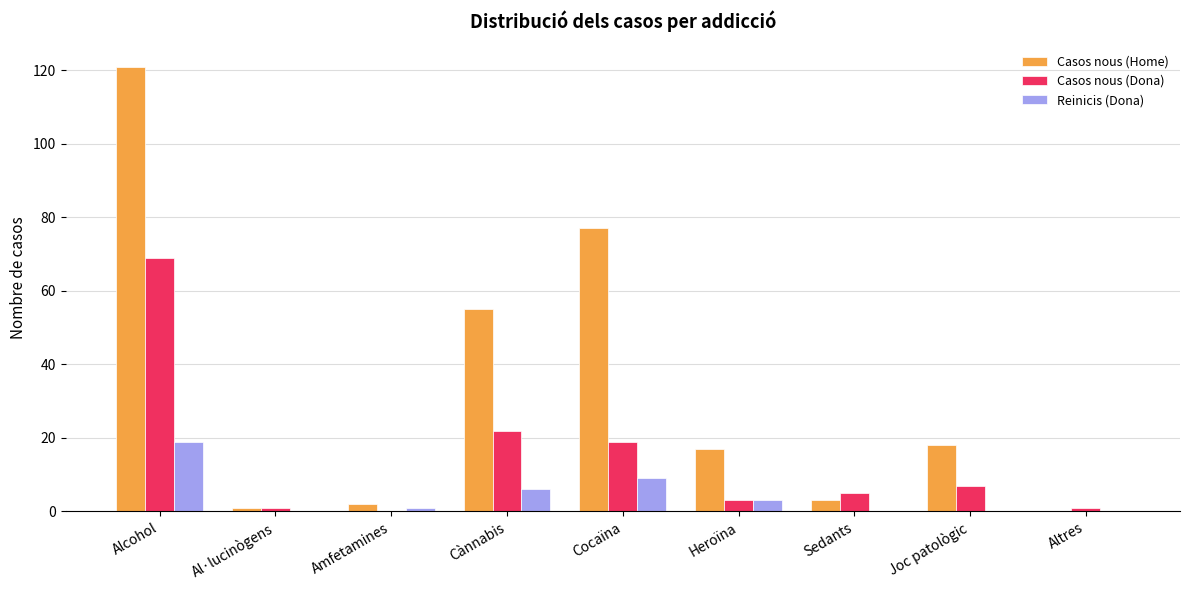

What is the sum of all Reinicis (Dona) values?

38